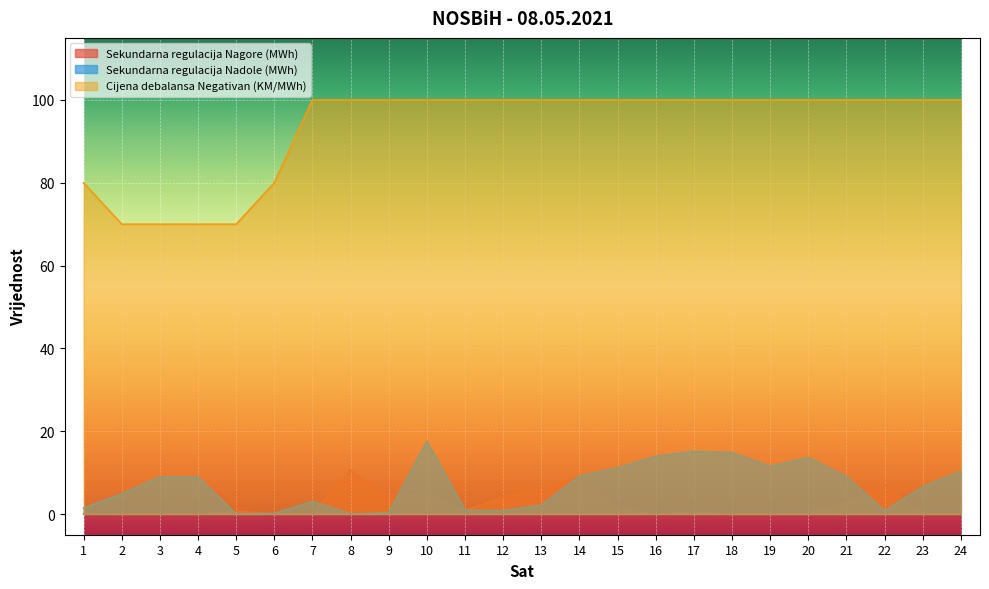

How many intersections are there between Sekundarna regulacija Nadole (MWh) and Sekundarna regulacija Nagore (MWh)?

8